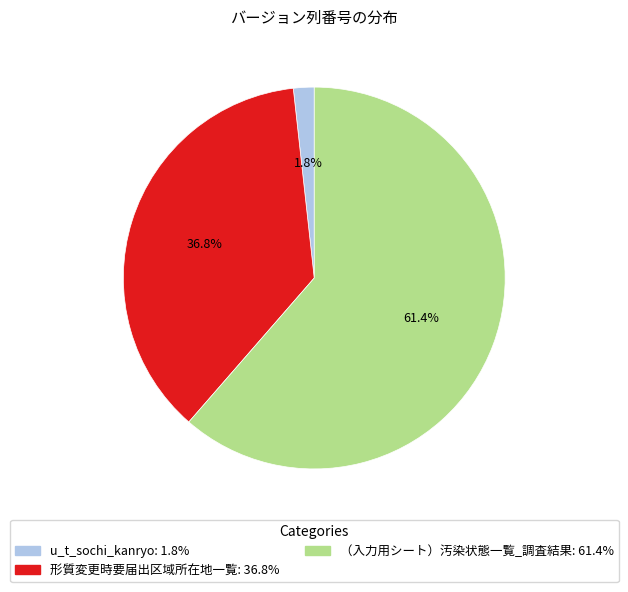

To the nearest percent, what is the difference between the u_t_sochi_kanryo and （入力用シート）汚染状態一覧_調査結果 slice percentages?

60%